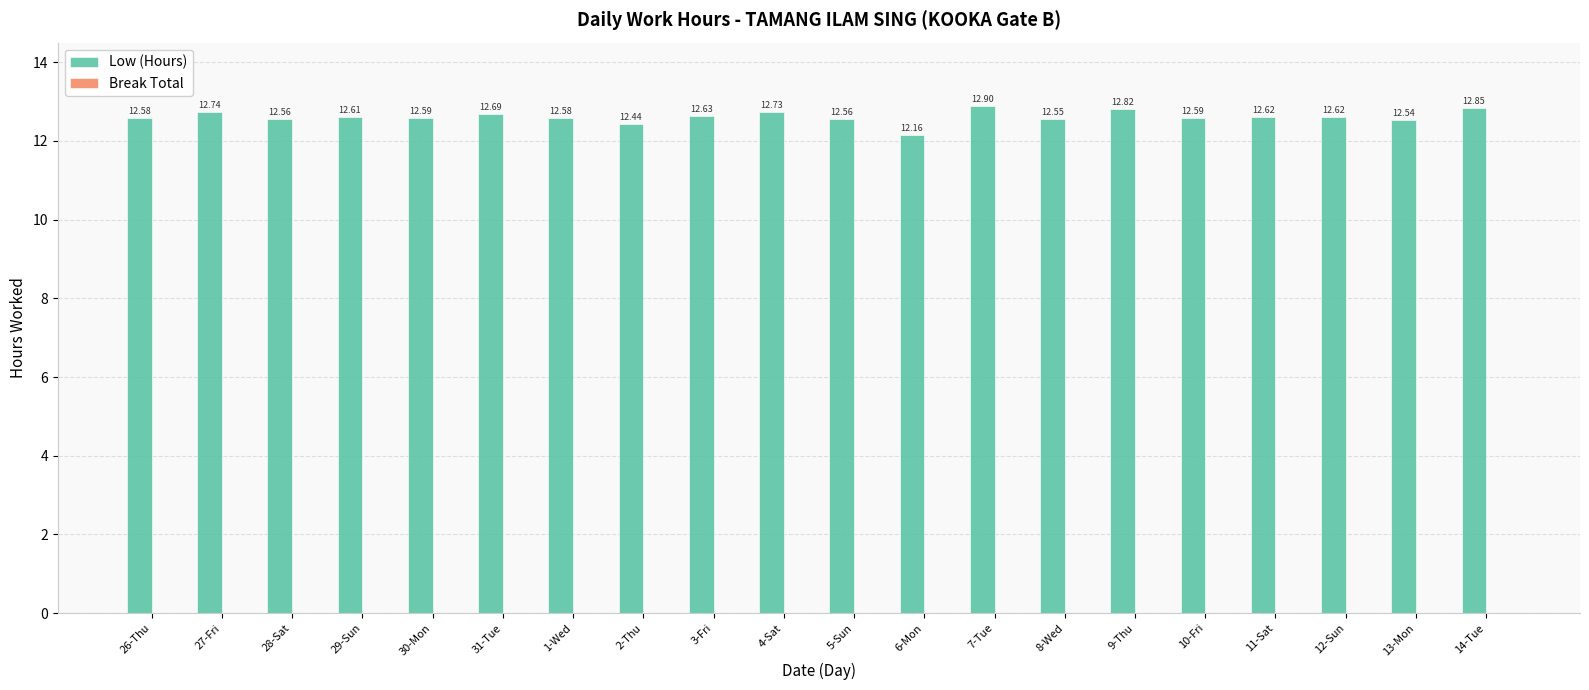

Between 26-Thu and 29-Sun, which is larger?

29-Sun